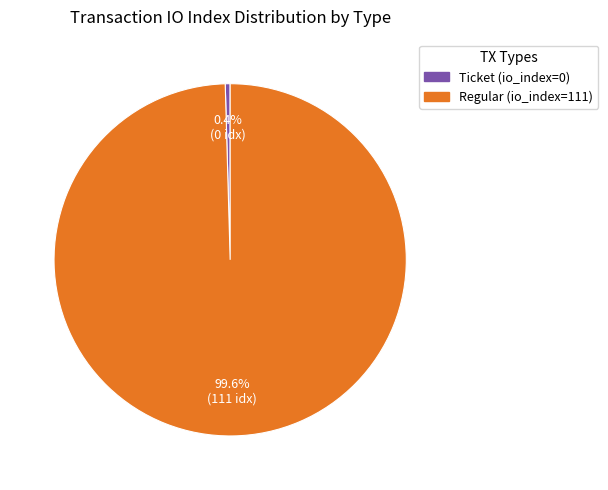

To the nearest percent, what is the average slice percentage?

50%